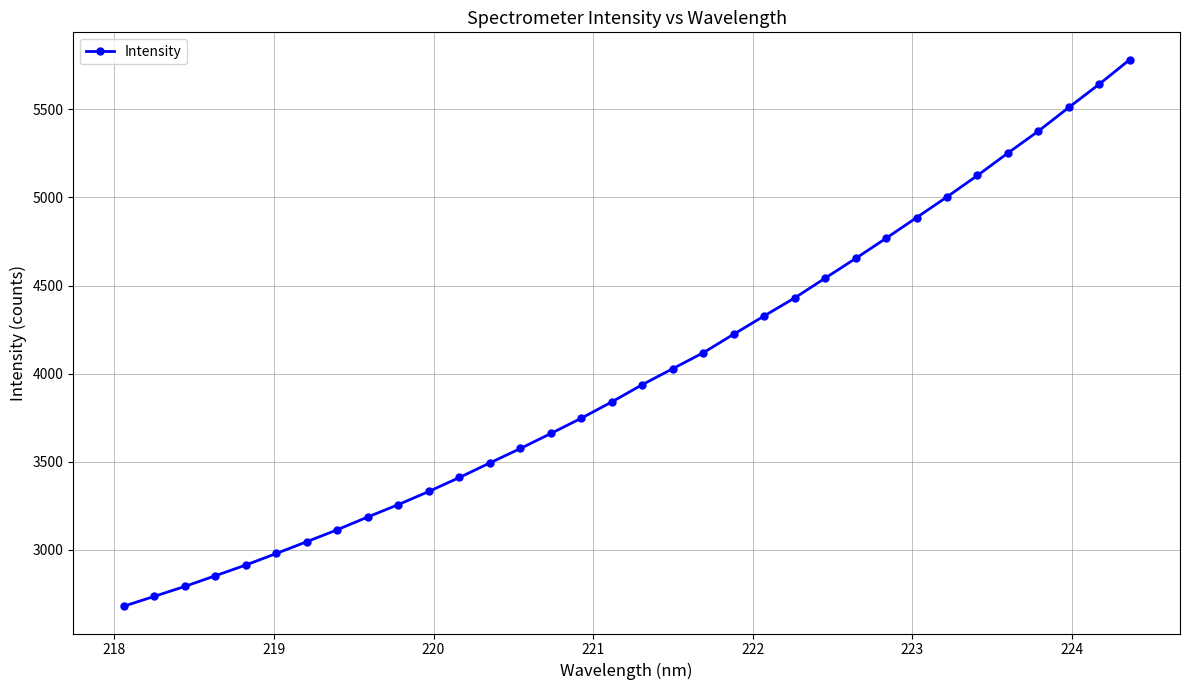

What is the minimum value shown in the chart?

2680.2